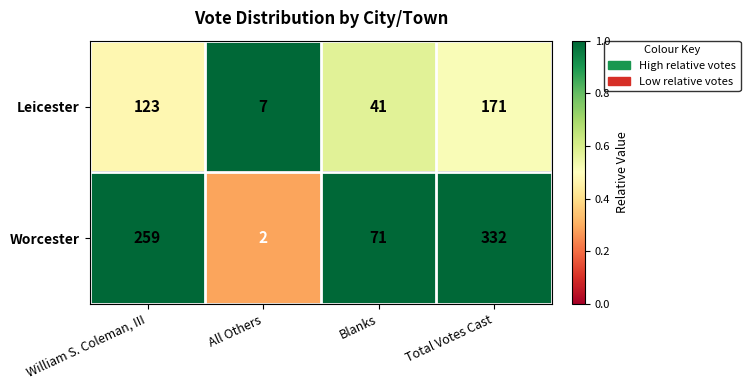

At which category does the chart reach its minimum across all series?

All Others